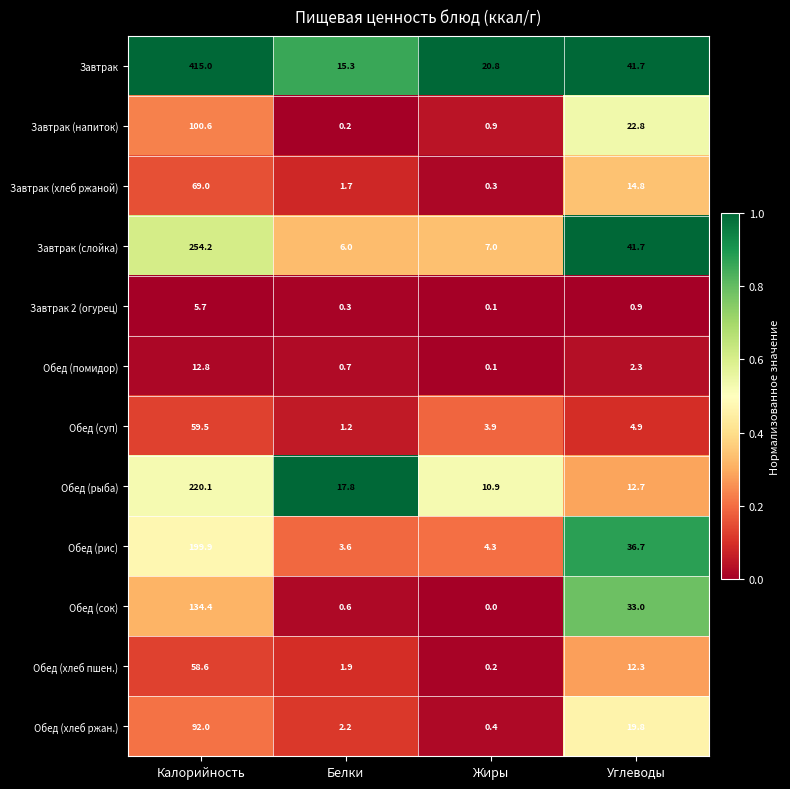

What is the difference between the second highest and second lowest values in the Обед (хлеб ржан.) series?

17.6